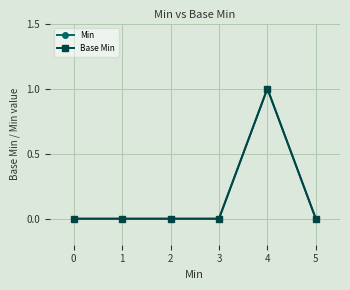

Is this an area chart (filled region under the line)?

No